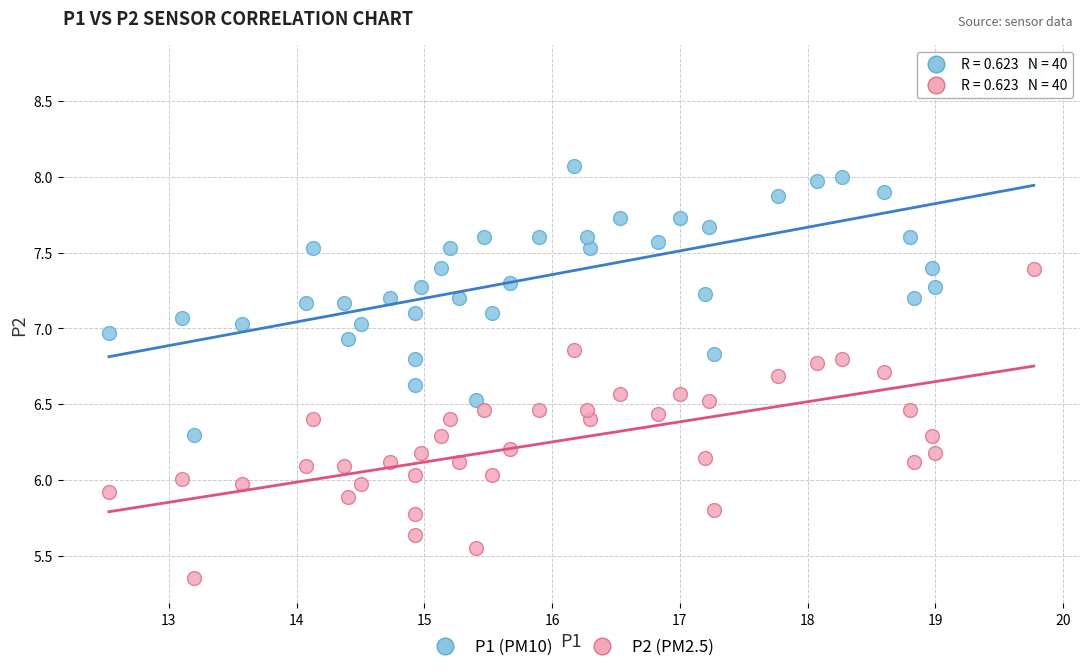

Which series contains the highest Y value?

P1 (PM10)